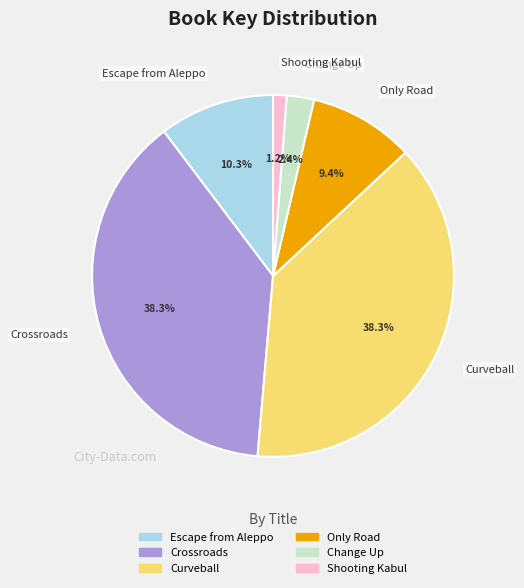

Approximately how many times larger is the value at Crossroads compared to Only Road?

4.1